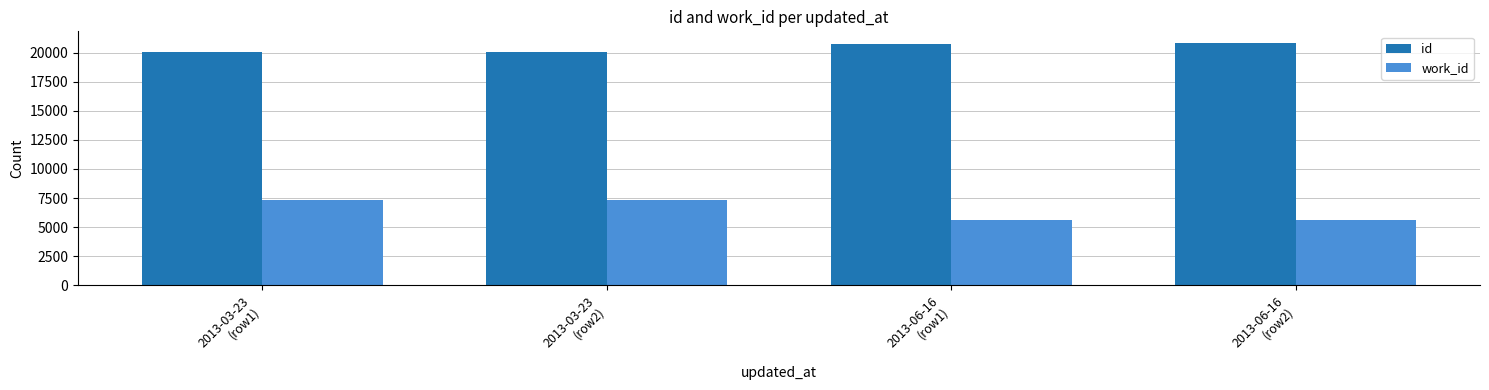

What are all the series names shown in the legend?

id, work_id